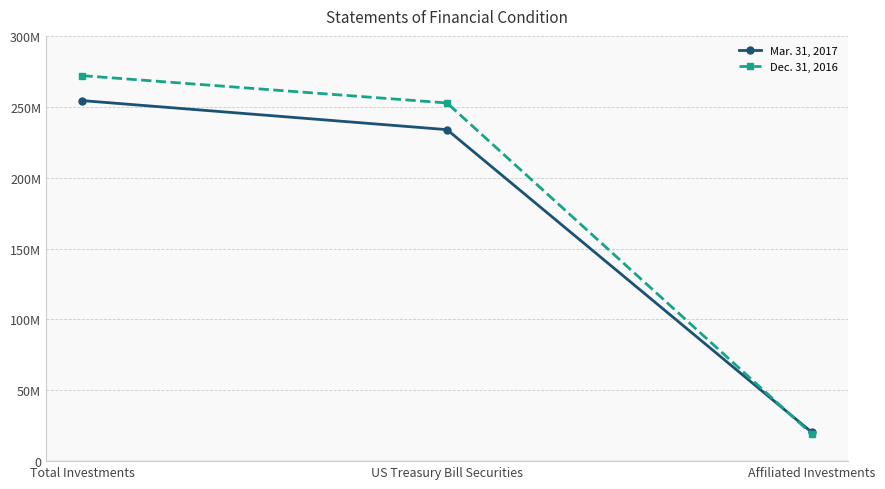

Where does the Dec. 31, 2016 series first go above 252672685?

Total Investments